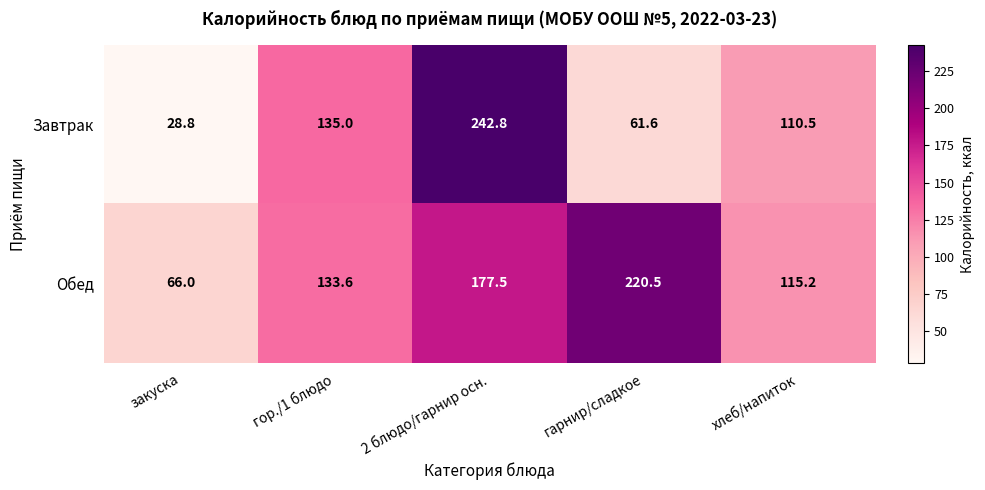

Rank the series by their maximum value, from highest to lowest.

Завтрак, Обед